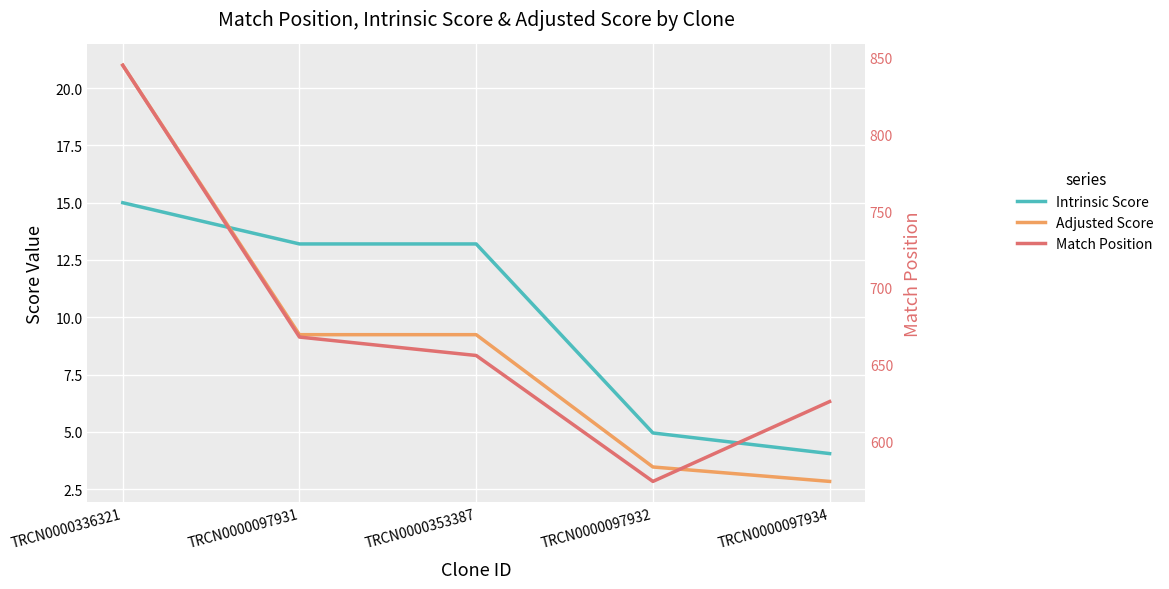

At TRCN0000097934, list the series in order from largest to smallest.

Match Position, Intrinsic Score, Adjusted Score